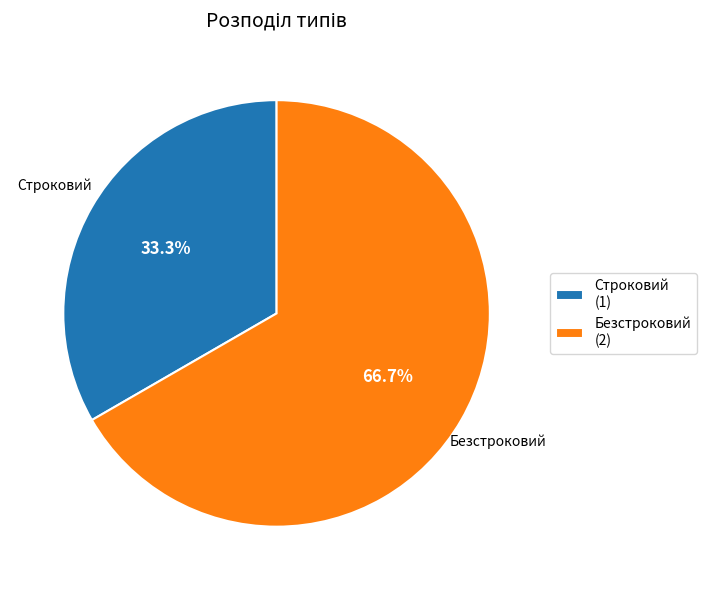

Approximately how many times larger is the value at Строковий compared to Безстроковий?

0.5